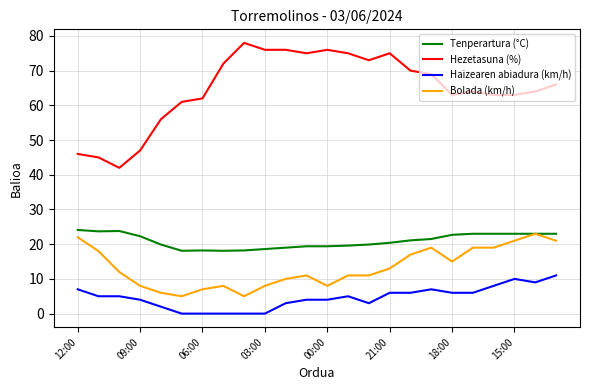

What is the difference between the maximum and minimum values in the Bolada (km/h) series?

18.0